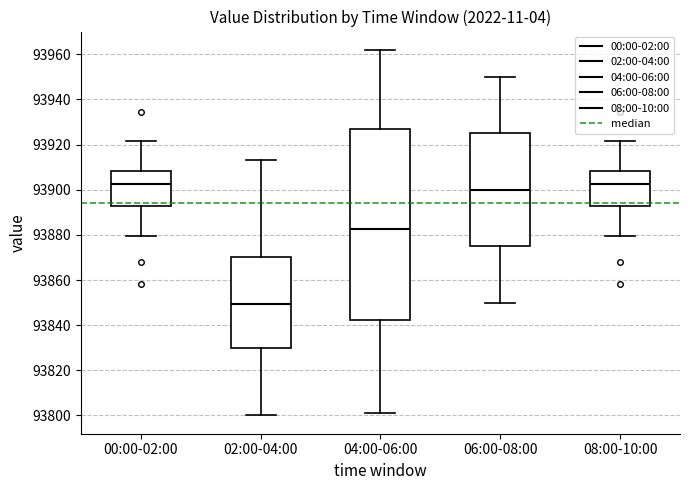

Where is the lower edge of the box for 04:00-06:00 on the y-axis? The values are not printed on the chart, so give them approximately, as read against the axis.

93842